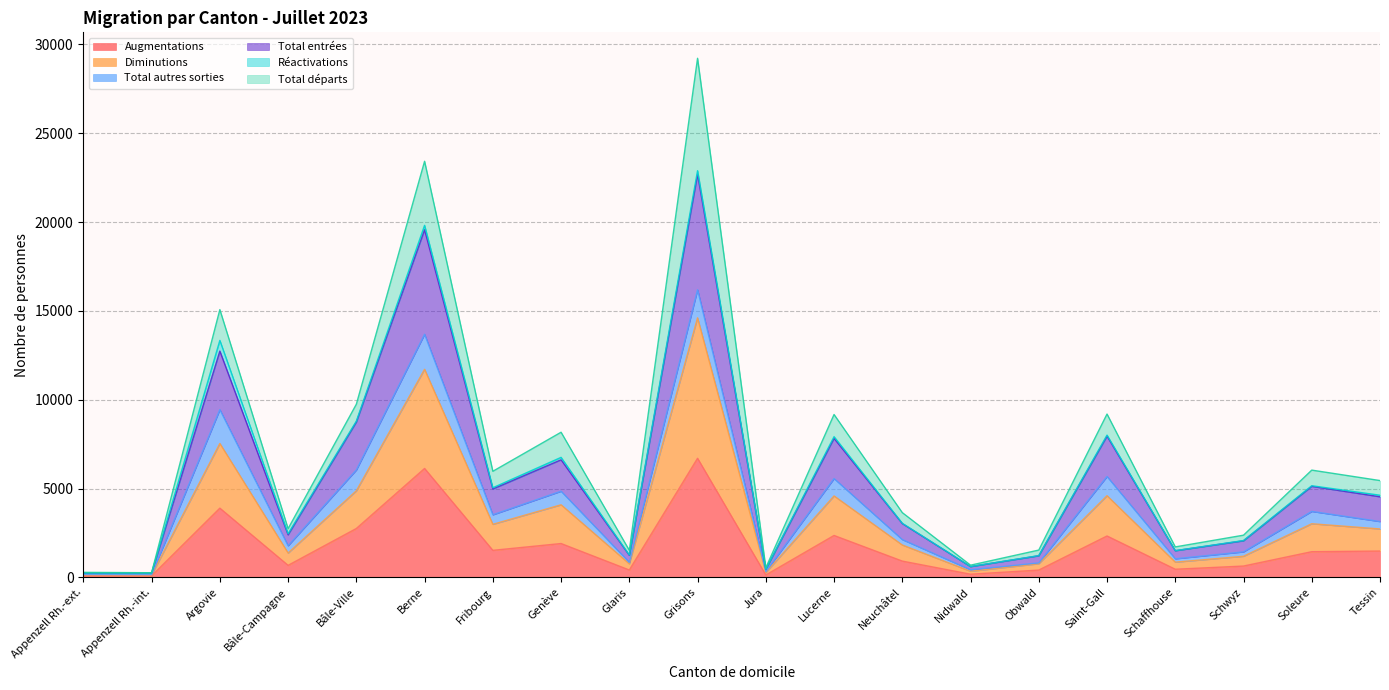

The value of Total entrées at Soleure is 8963. True or false?

False